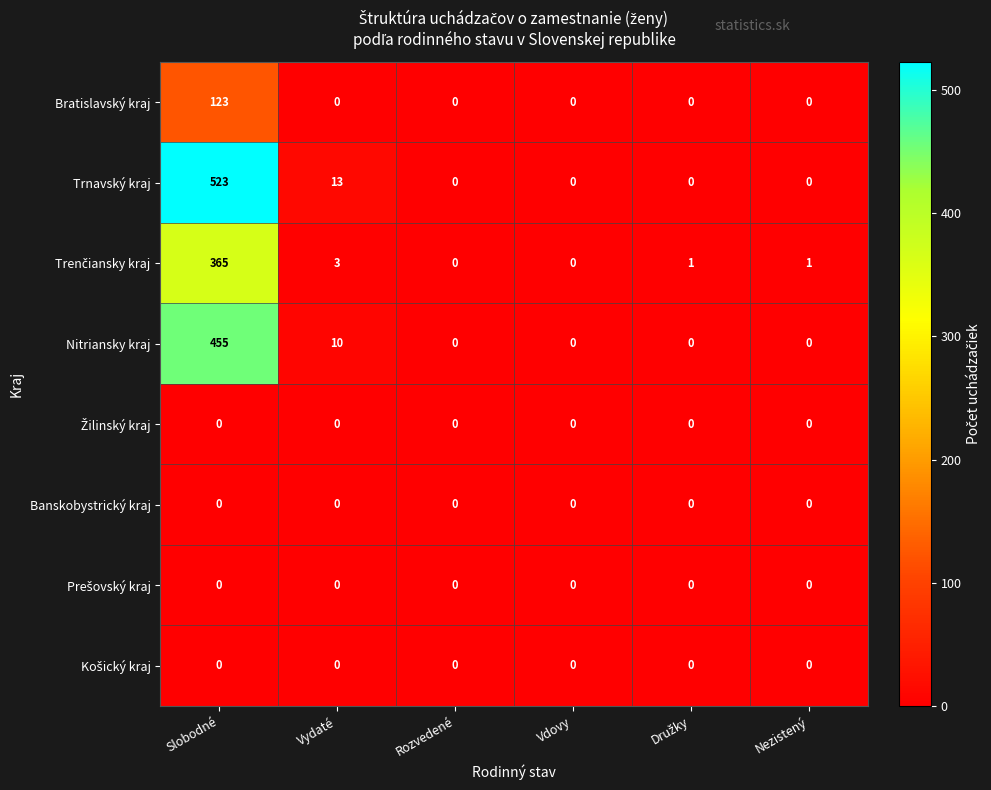

What is the greatest value displayed?

523